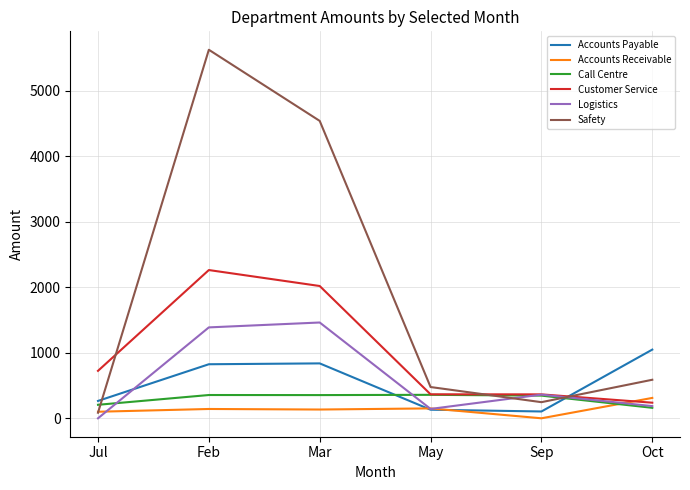

Is this an area chart (filled region under the line)?

No